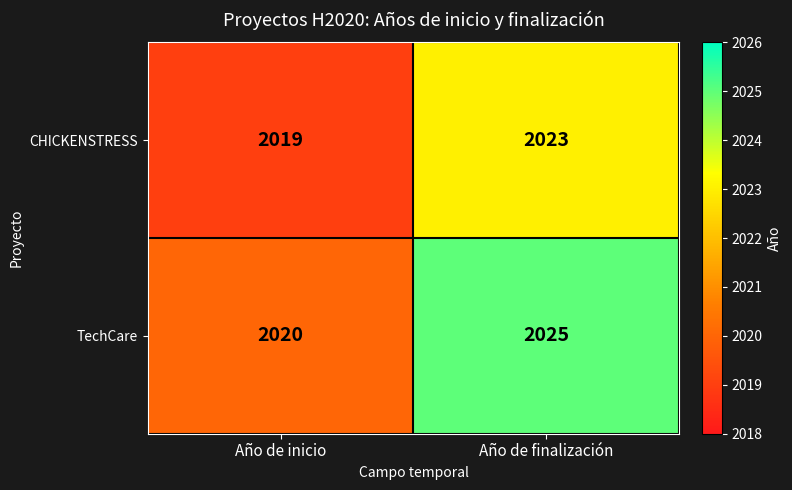

Which category has the highest value across all series?

Año de finalización